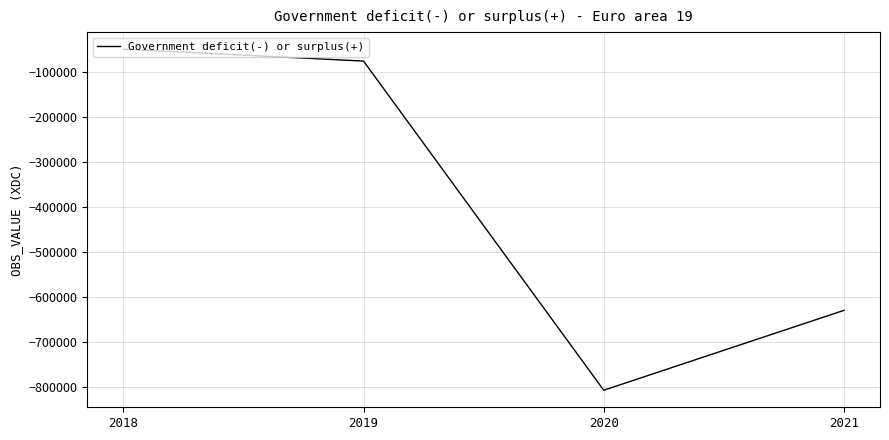

How many lines are shown in the chart?

1